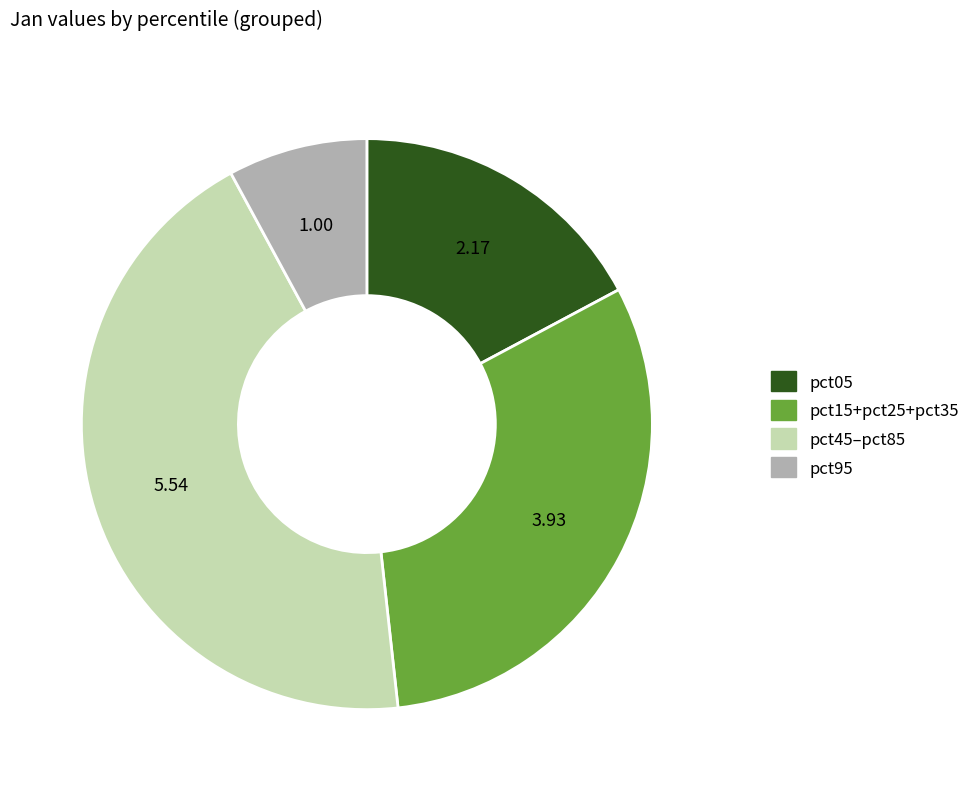

How many slices are in this pie chart?

4